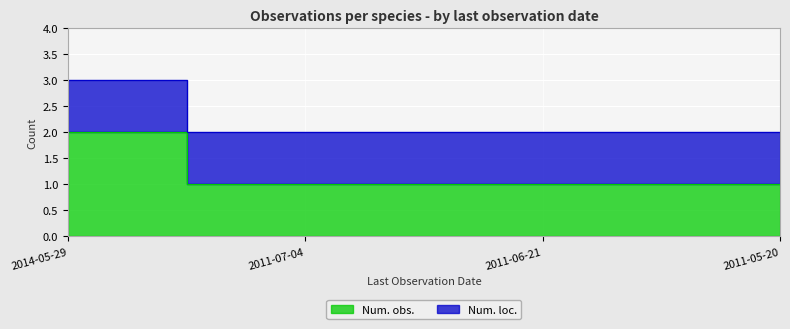

Approximately how many times larger is the value at 2011-05-20 compared to 2014-05-29?

0.5